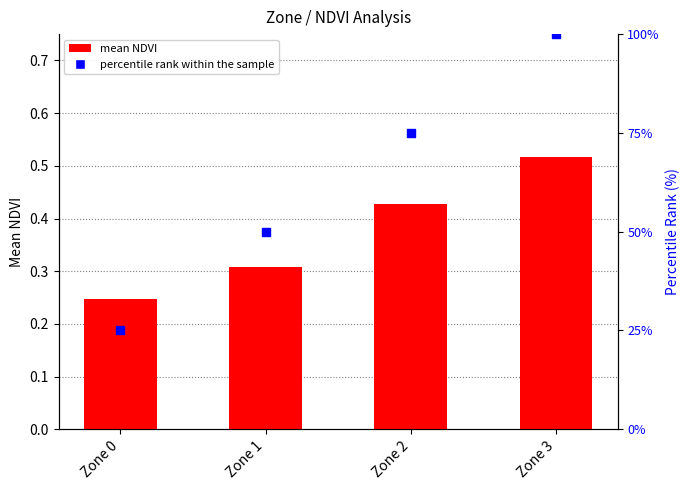

Is the value of mean NDVI at Zone 3 greater than the value of percentile rank within the sample at Zone 3?

No